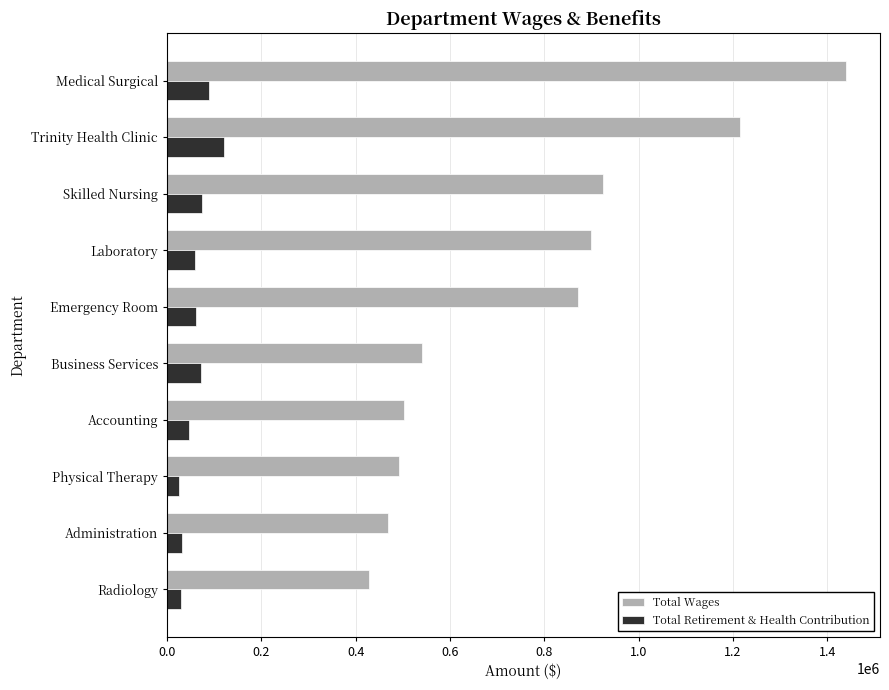

What is the maximum value shown in the chart?

1440085